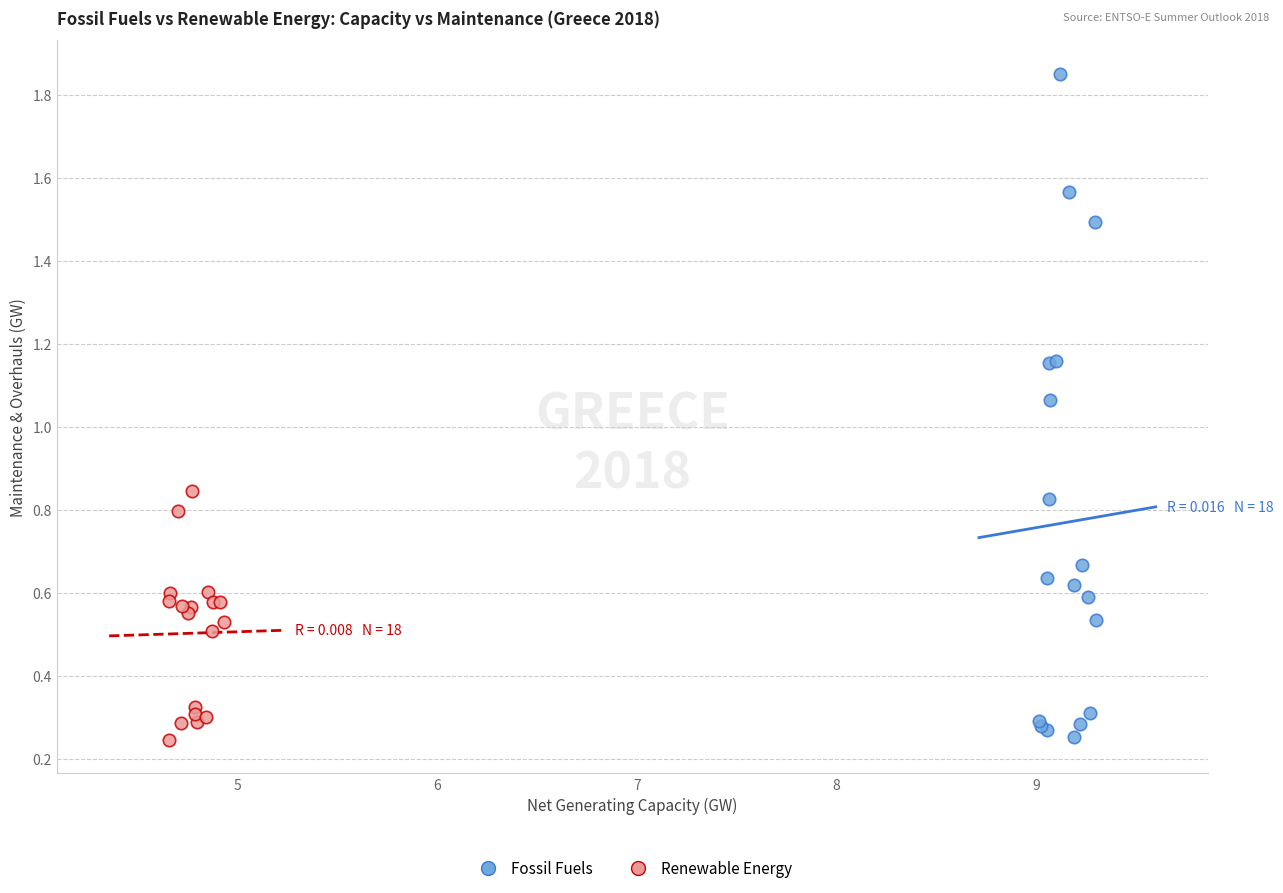

Which series has the widest spread of Y values?

Fossil Fuels